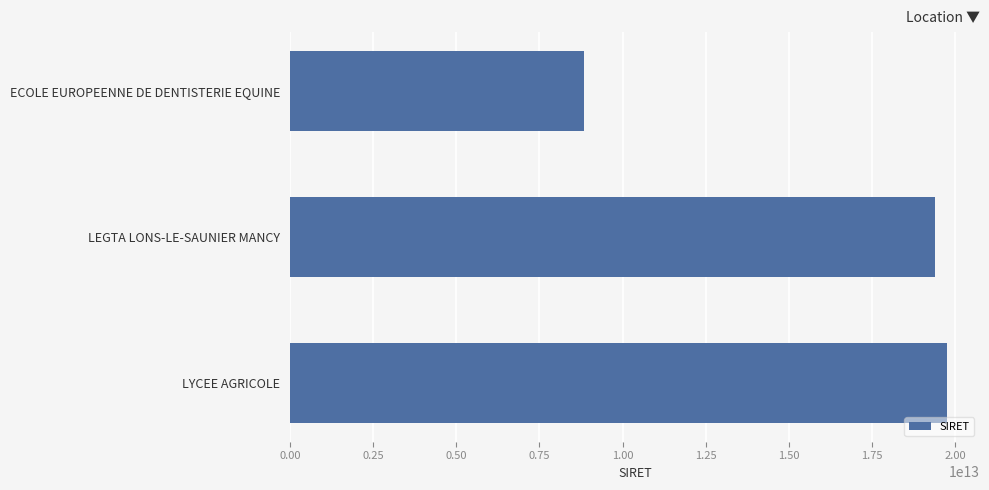

Which category has the highest value across all series?

LYCEE AGRICOLE